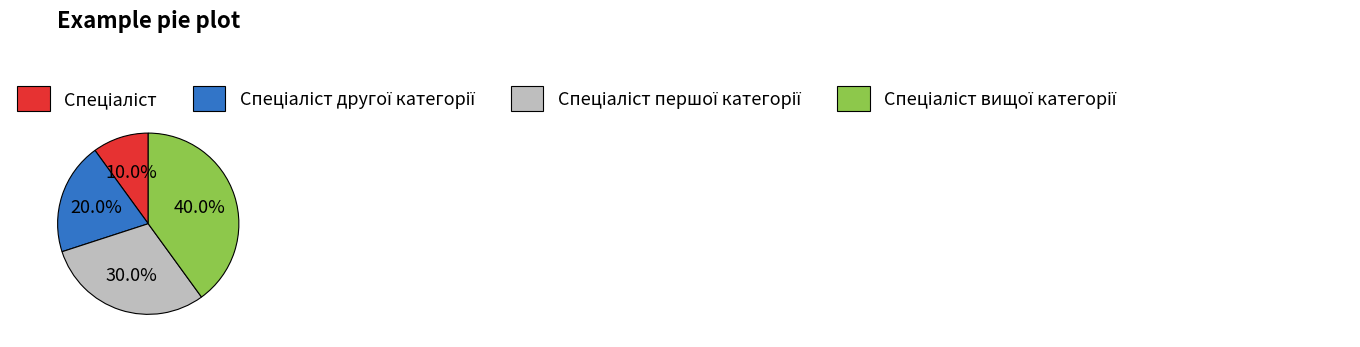

Is there a majority slice in this chart?

No